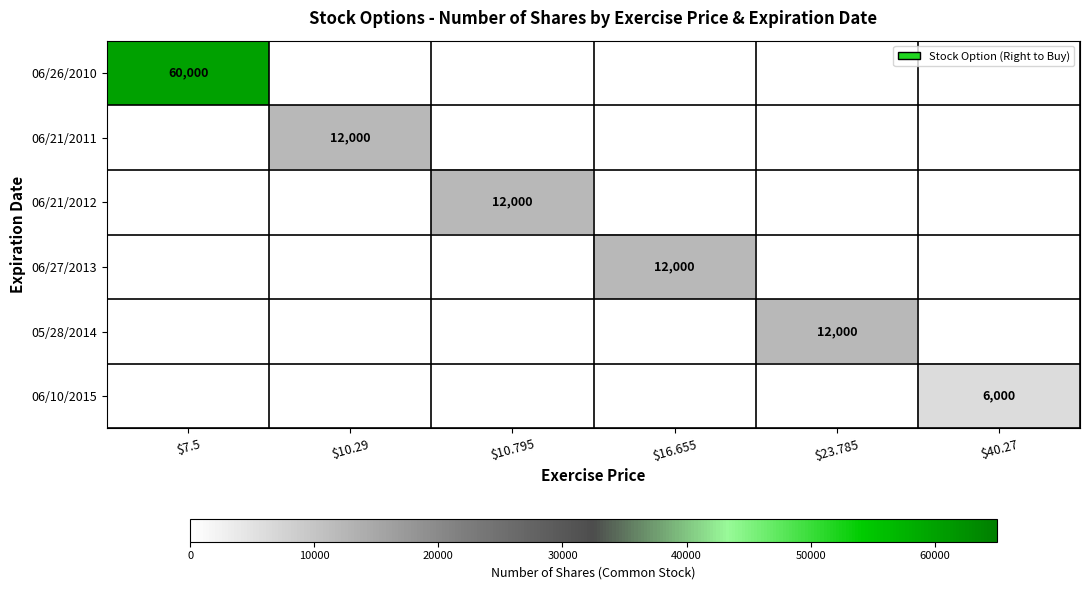

What is the difference between the highest and lowest values at $7.5?

60000